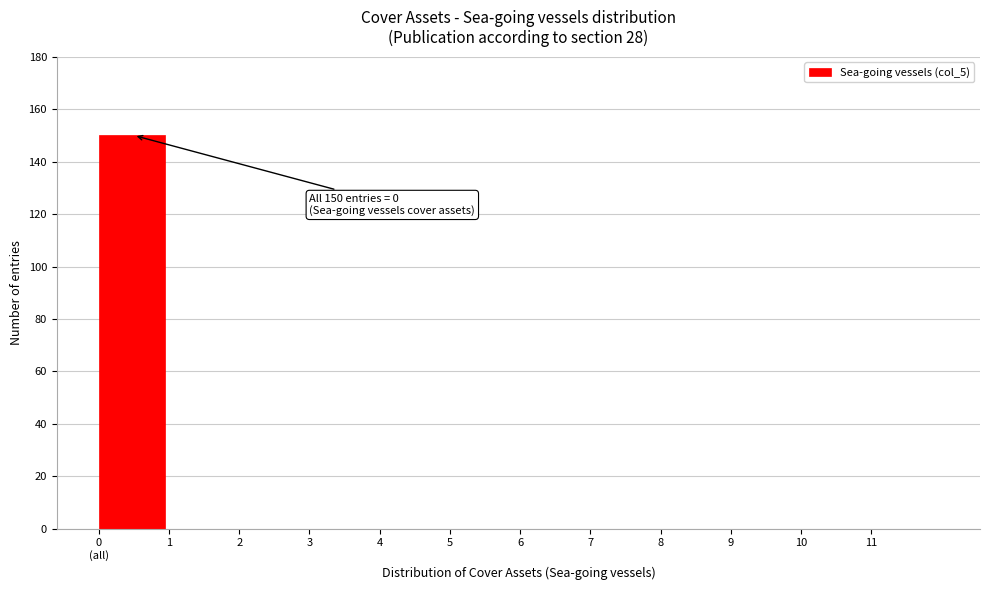

The chart shows a value of 0 at 5. True or false?

True